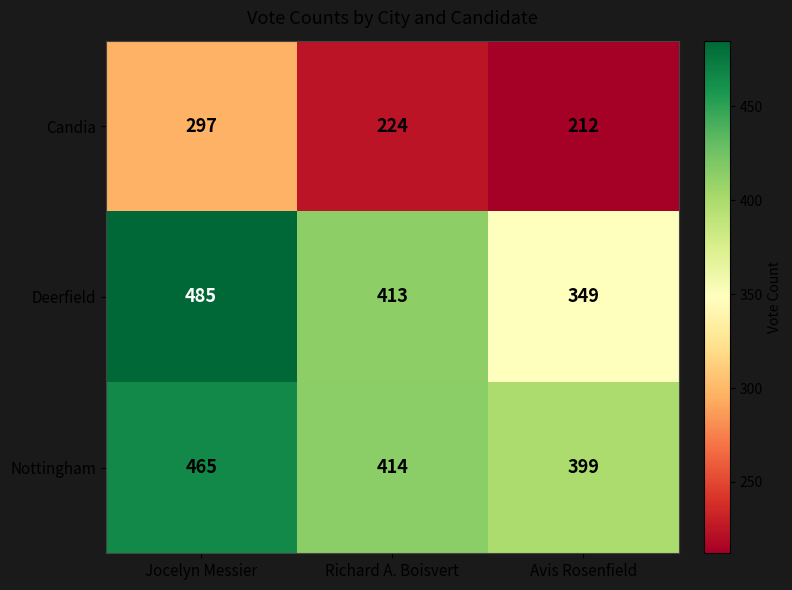

What is the greatest value displayed?

485